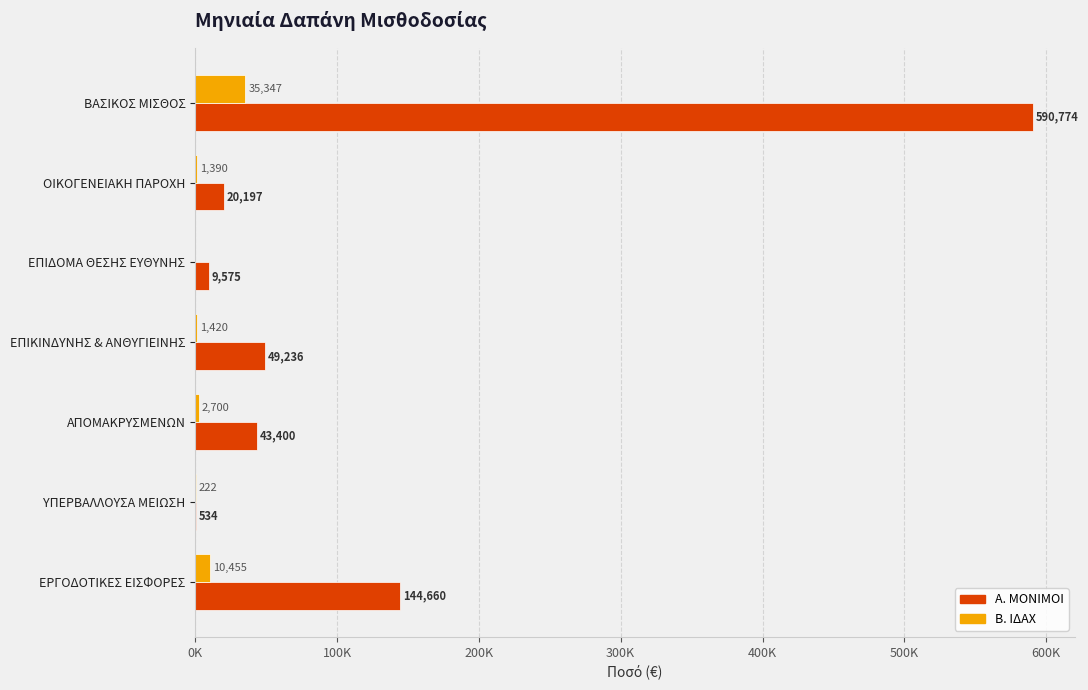

What are all the series names shown in the legend?

Α. ΜΟΝΙΜΟΙ, Β. ΙΔΑΧ